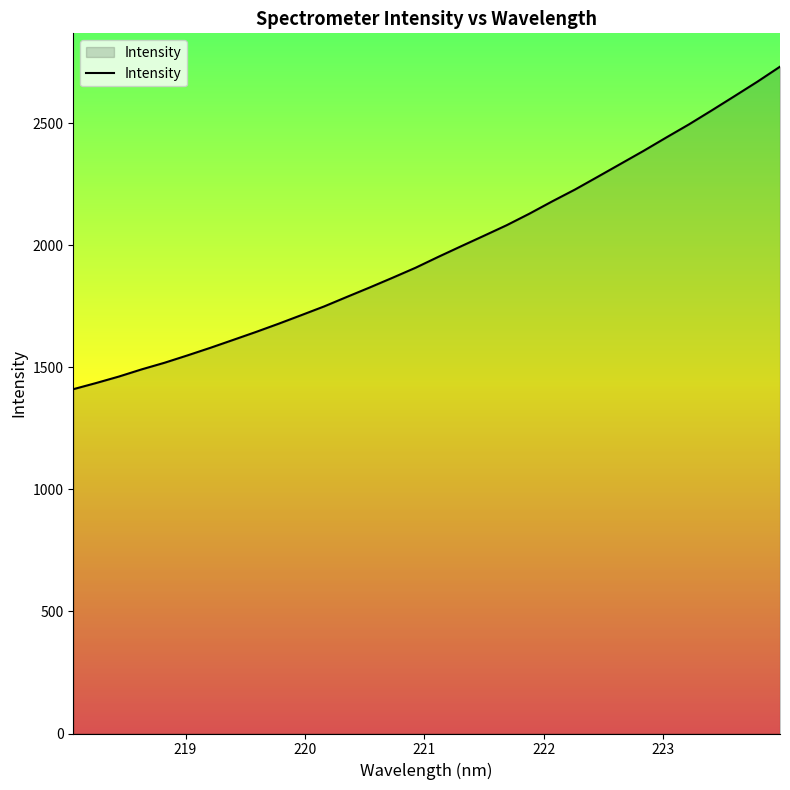

What is the difference between the maximum and minimum values?

1321.0